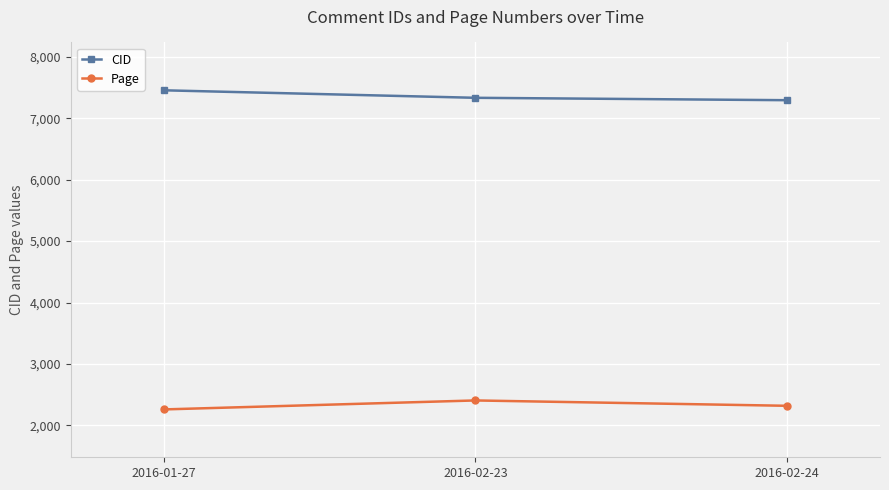

What is the label of the 3rd point from the left?

2016-02-24